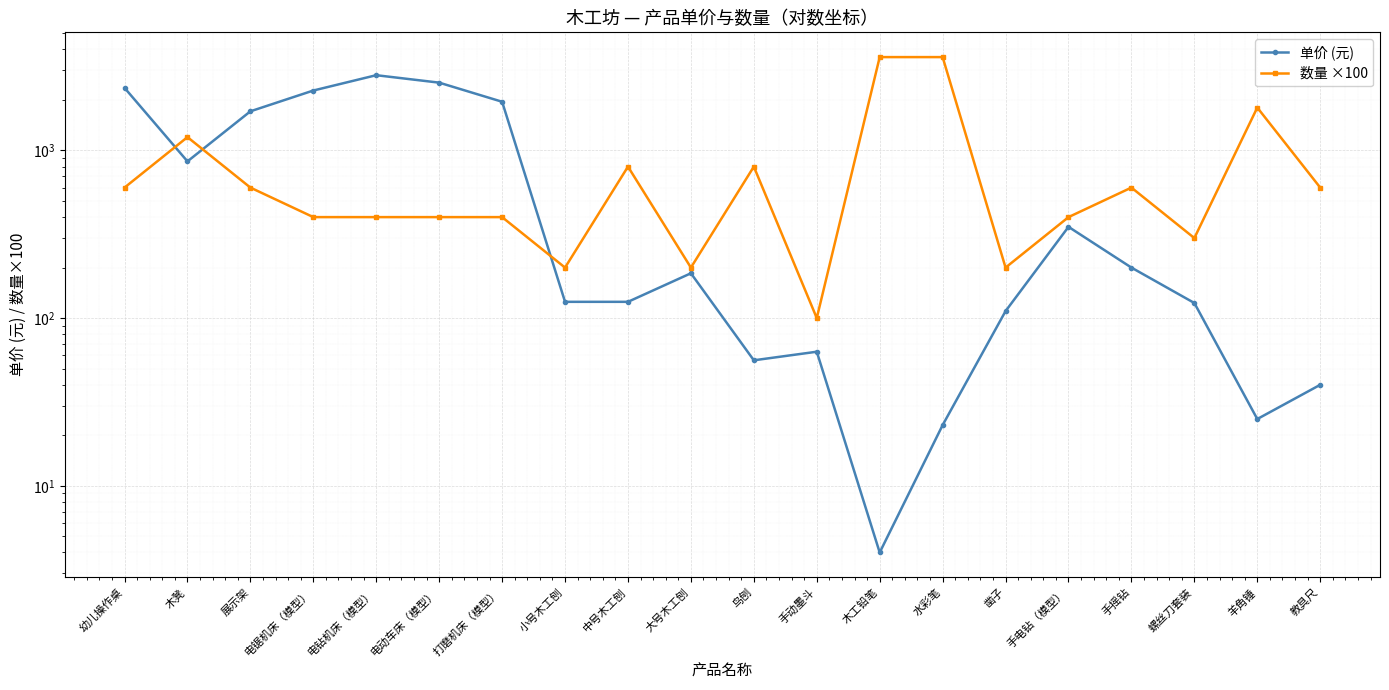

Is it true that 数量 ×100 equals 400 at 打磨机床（模型）?

True